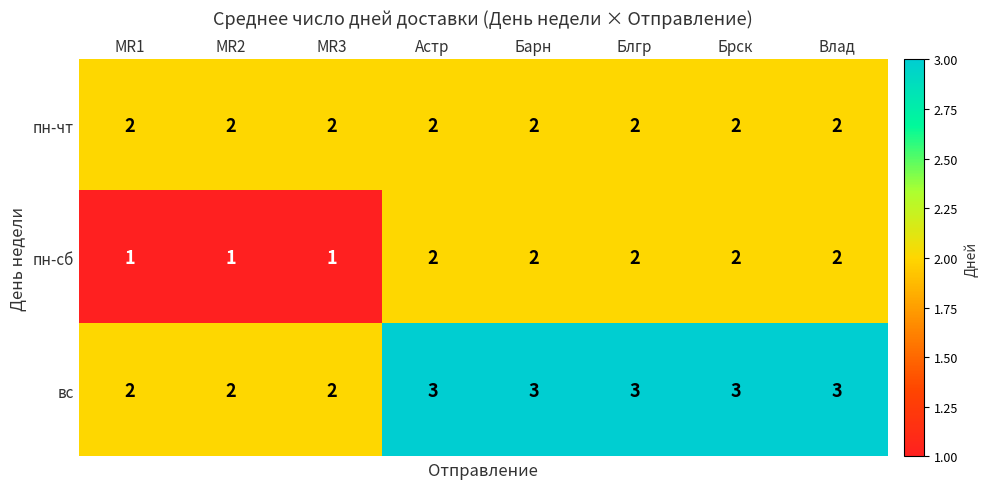

How many пн-сб values are between 1 and 2?

8